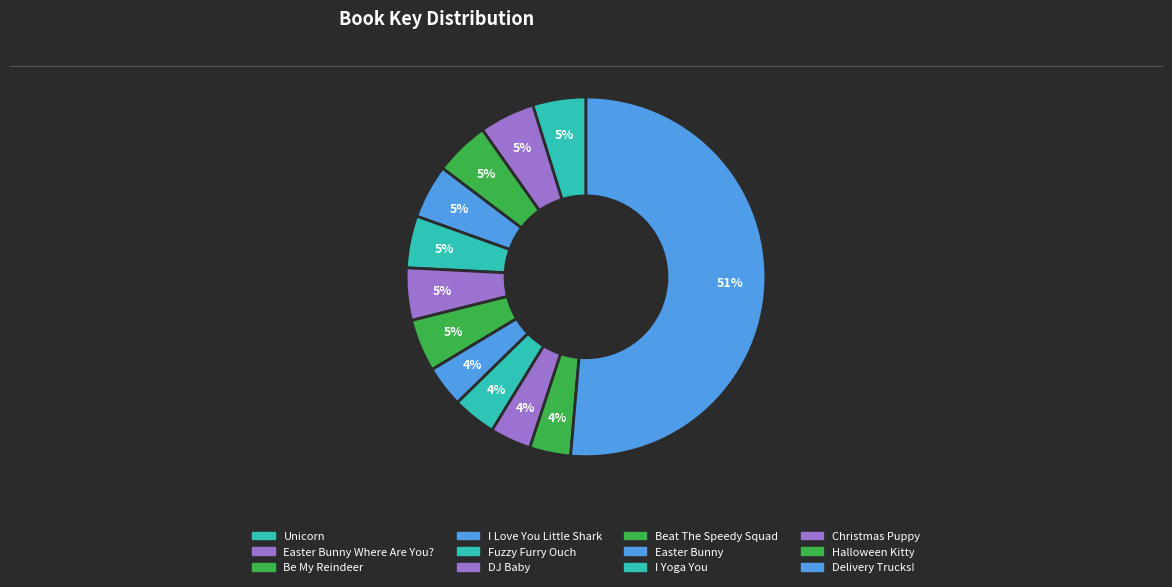

How many segments does this pie chart have?

12